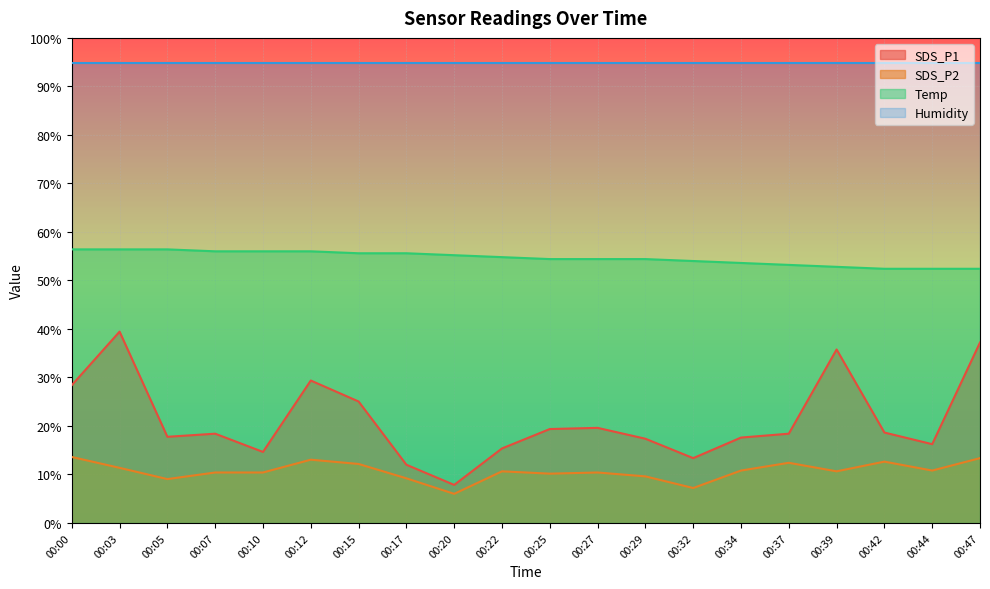

Where does the Temp series first go above 54?

00:00